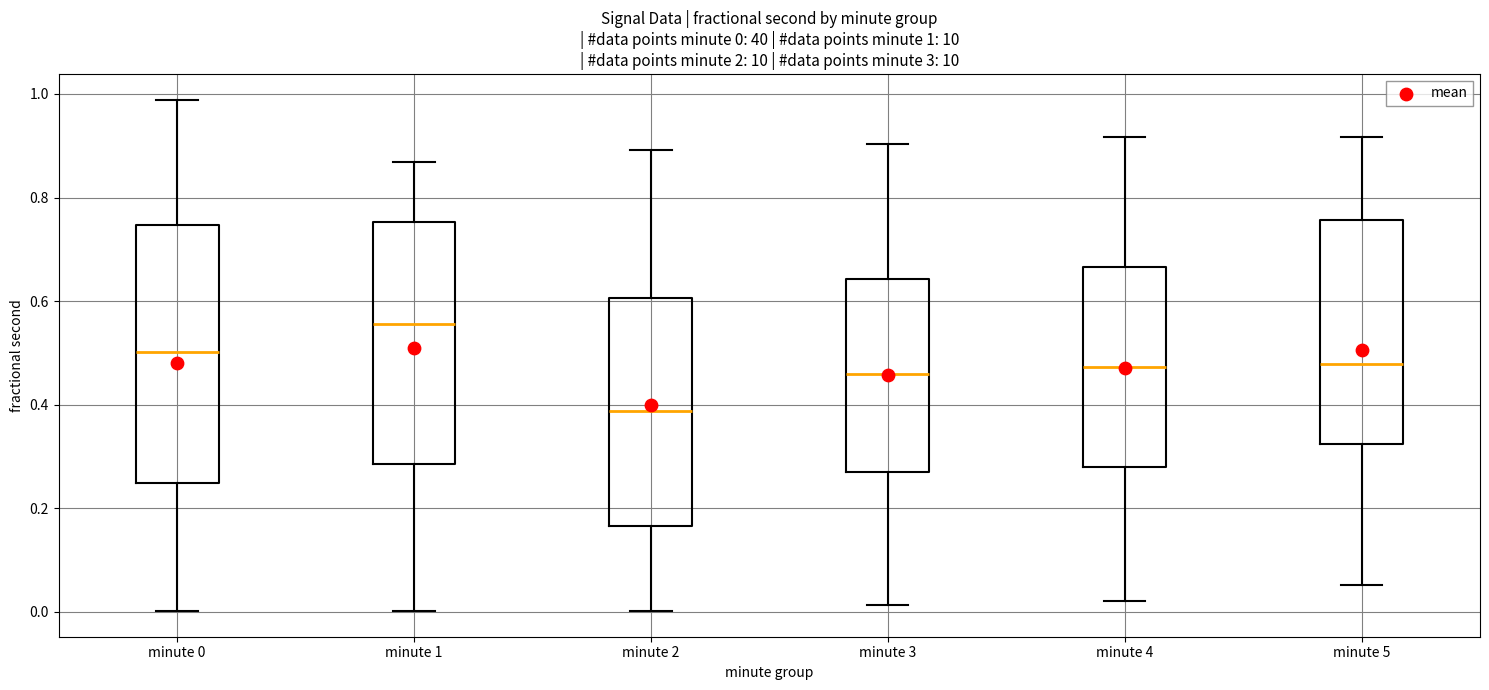

Which box is the tallest, from its lower edge to its upper edge?

minute 0